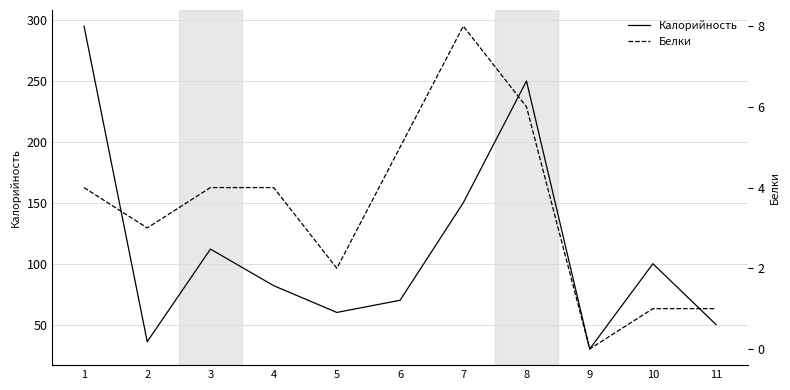

Reading left to right, list all the values displayed in this chart.

Калорийность: 1=295	2=36	3=112	4=82	5=60	6=70	7=150	8=250	9=30	10=100	11=50
Белки: 1=4	2=3	3=4	4=4	5=2	6=5	7=8	8=6	9=0	10=1	11=1